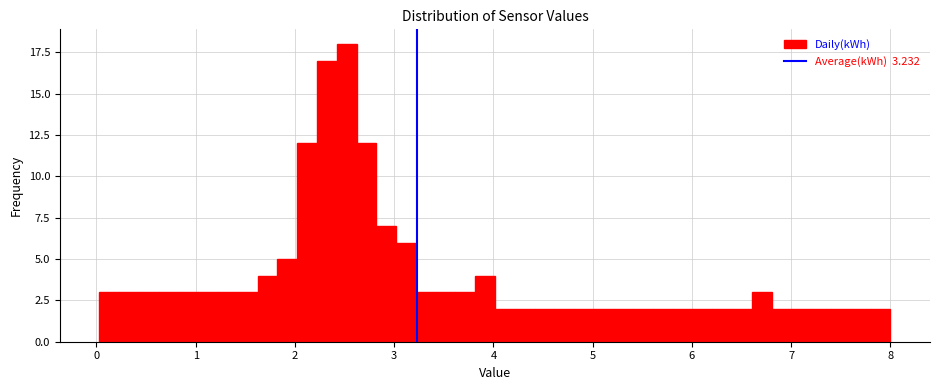

Read against the x-axis, roughly where is the centre of the tallest bar?

2.5